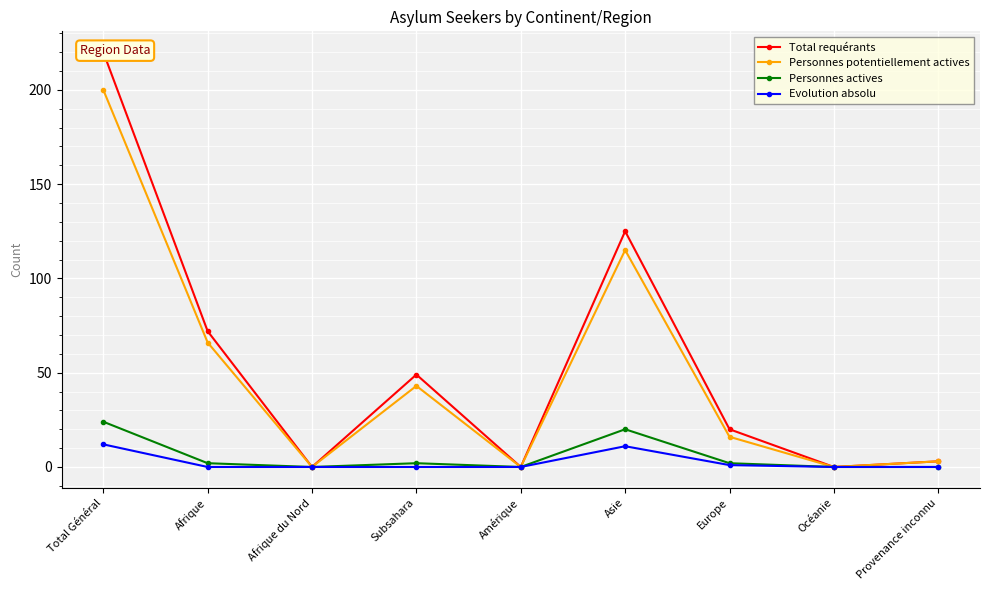

What is the difference between the maximum and minimum values in the Personnes potentiellement actives series?

200